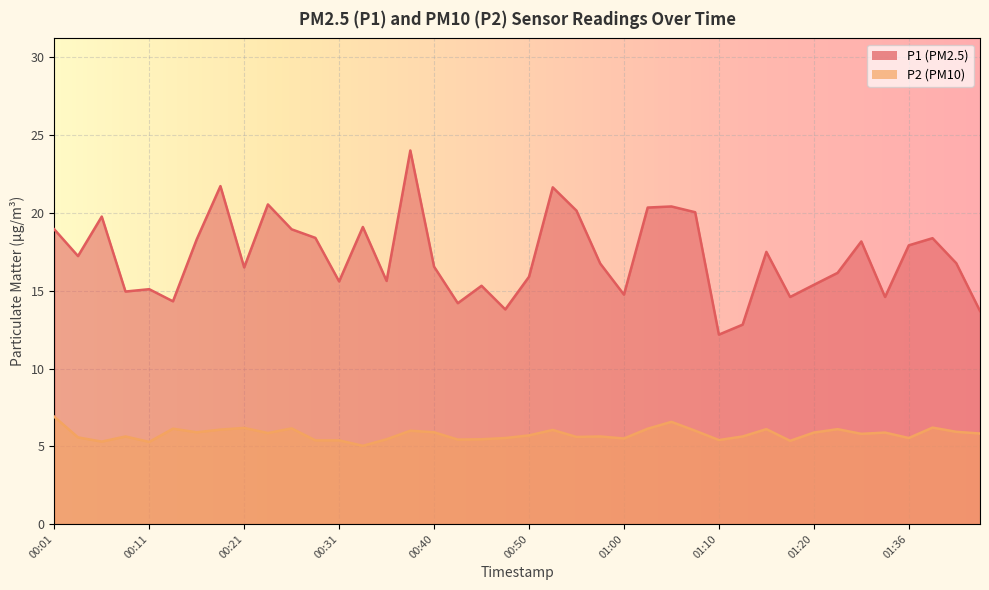

Is the value of P2 at 01:05 greater than the value of P1 at 00:11?

No